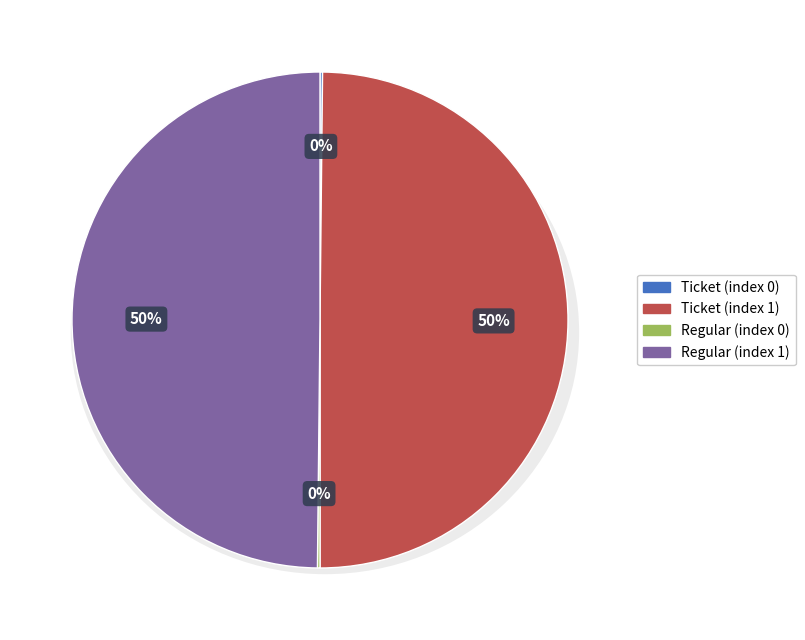

Rank the categories by value from highest to lowest.

Ticket (index 1), Regular (index 1), Ticket (index 0), Regular (index 0)